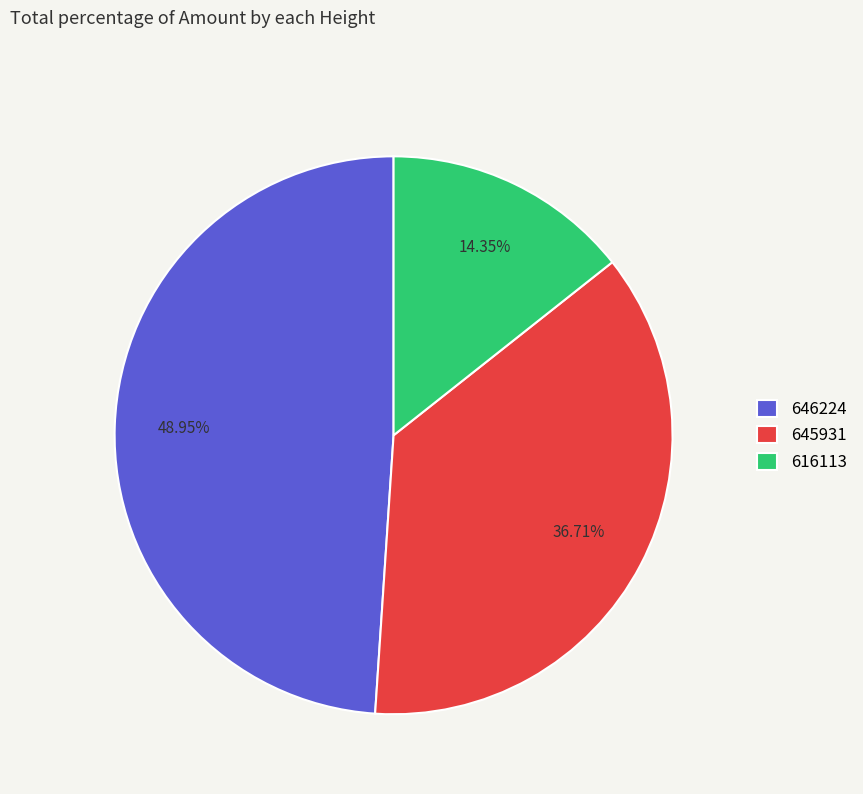

Rank the categories by value from lowest to highest.

616113, 645931, 646224